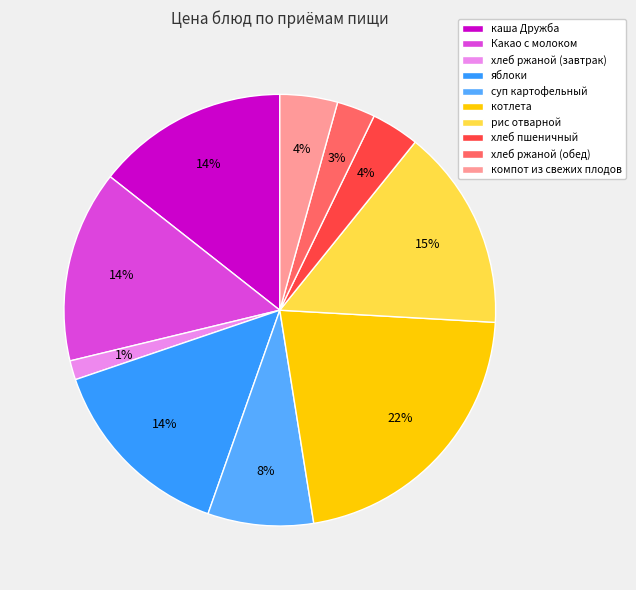

What percentage is the хлеб ржаной (обед) slice, to the nearest percent?

3%